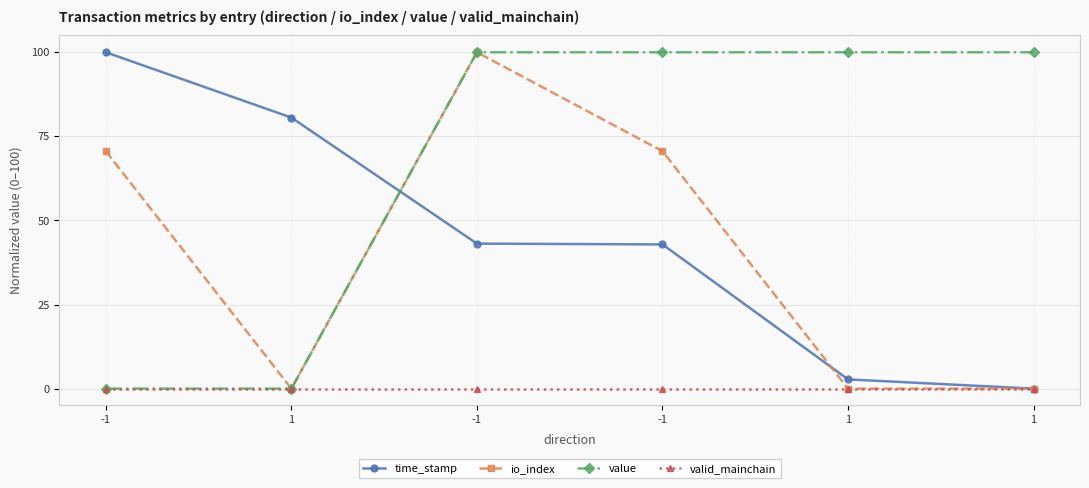

What is the label of the 2nd point from the right?

1